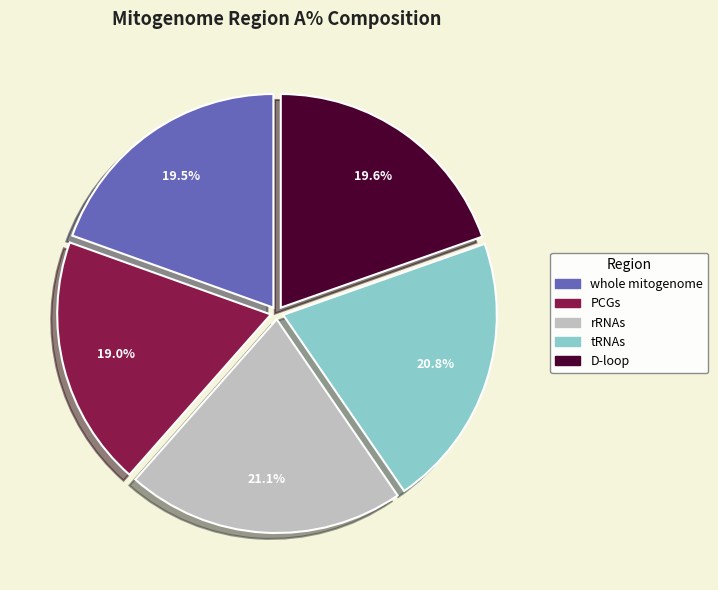

To the nearest percent, what portion does rRNAs represent?

21%